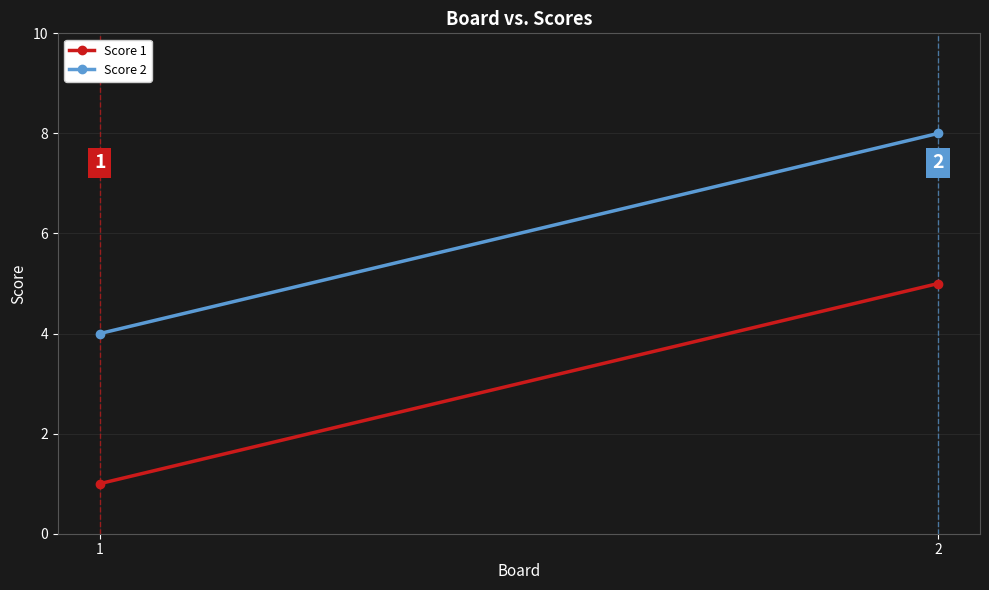

Which series has the largest range (max minus min)?

Score 1